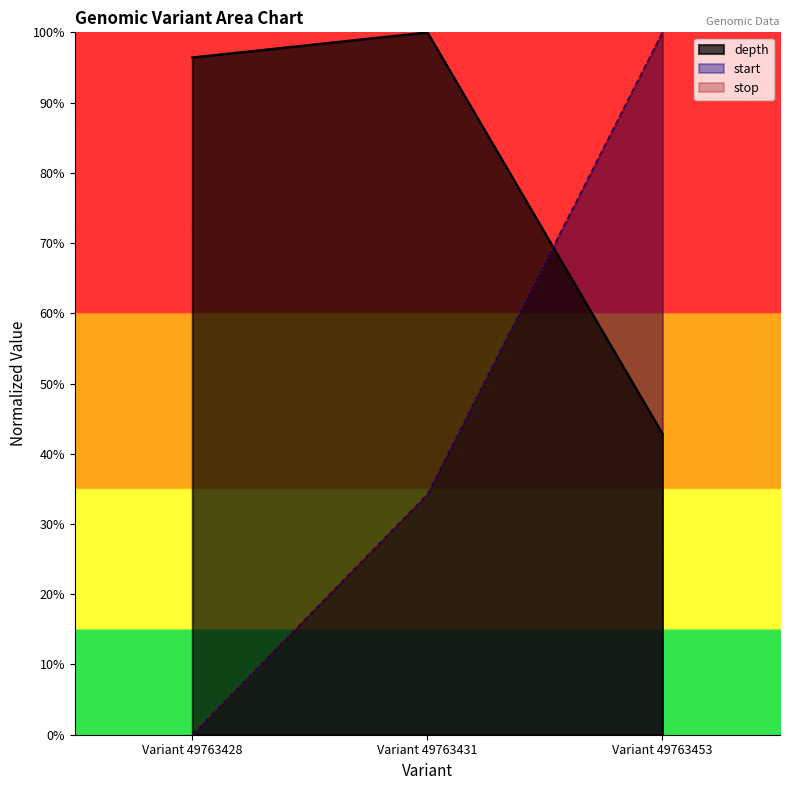

List the series in order of their peak value, lowest first.

start, stop, depth